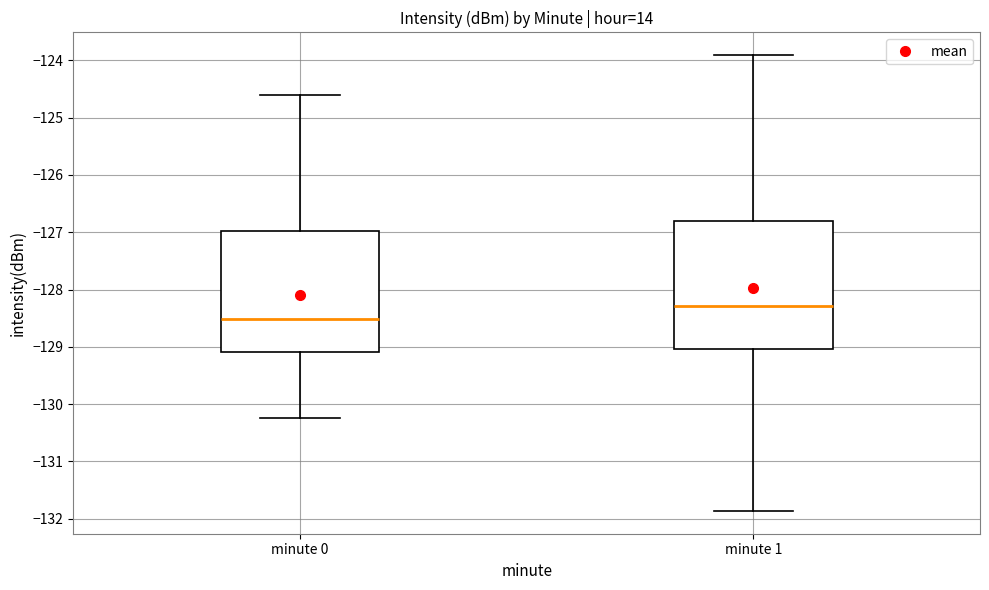

Reading left to right, transcribe this box plot: for each box, give where its median line is, the range the box spans, and where its two whiskers end, as read against the y-axis. The values are not printed on the chart, so give them approximately, as read against the axis.

minute 0: median -128.5, box -129.1 to -127.0, whiskers -130.2 to -124.6
minute 1: median -128.3, box -129.0 to -126.8, whiskers -131.9 to -123.9